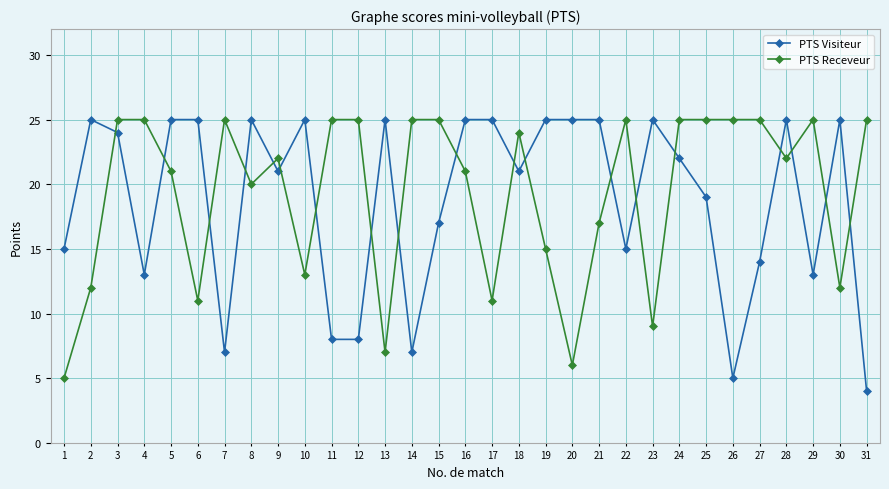

At 26, list the series in order from largest to smallest.

PTS Receveur, PTS Visiteur